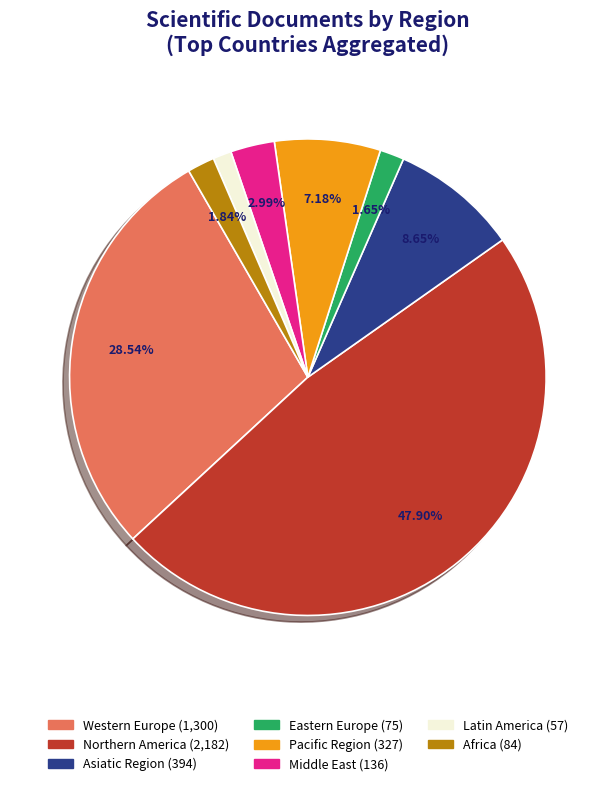

Between Pacific Region and Eastern Europe, which is larger?

Pacific Region